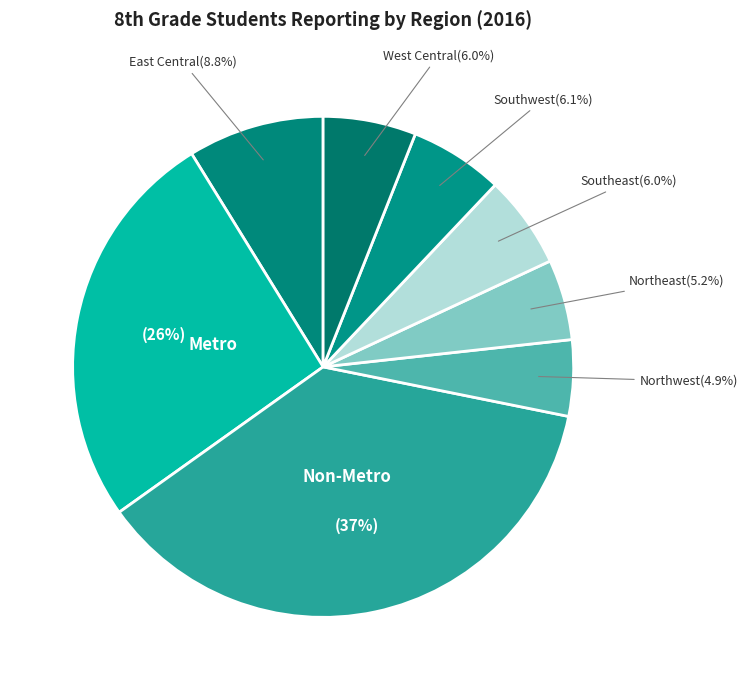

What is the largest slice in the pie chart?

Non-Metro